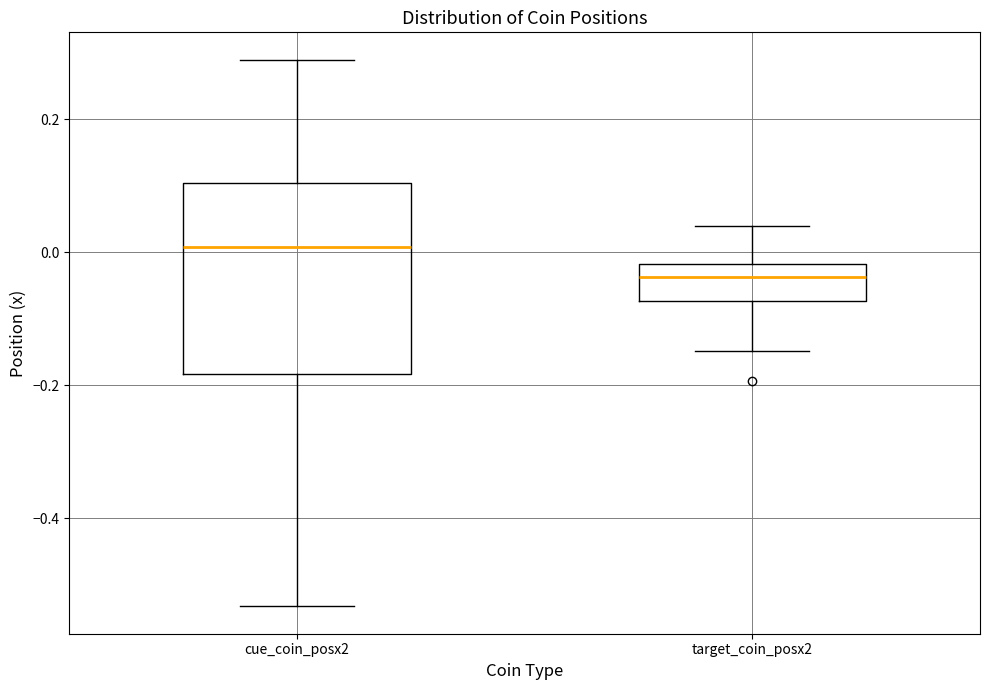

Which box is the tallest, from its lower edge to its upper edge?

cue_coin_posx2